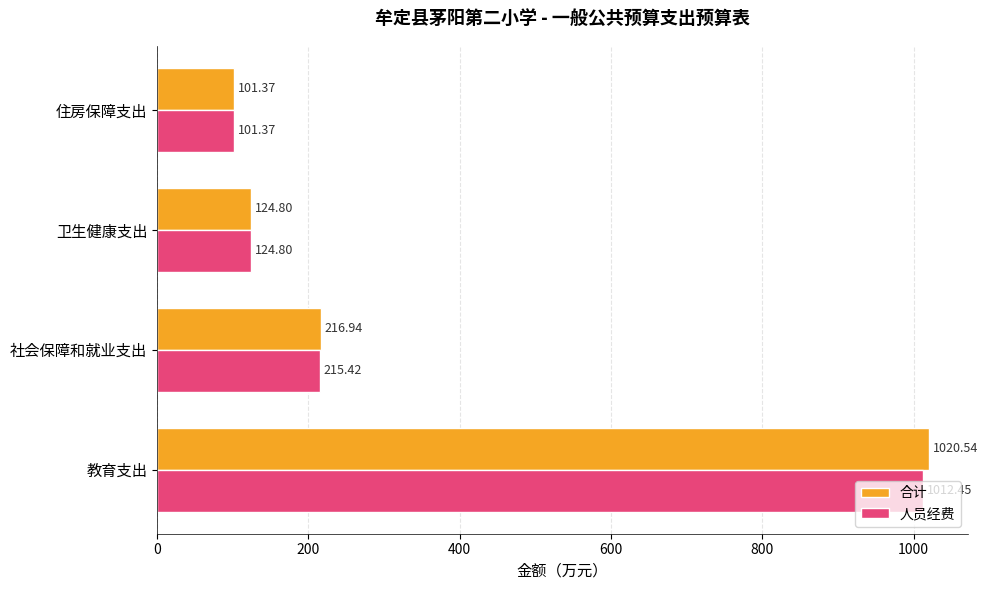

What are all the series names shown in the legend?

合计, 人员经费